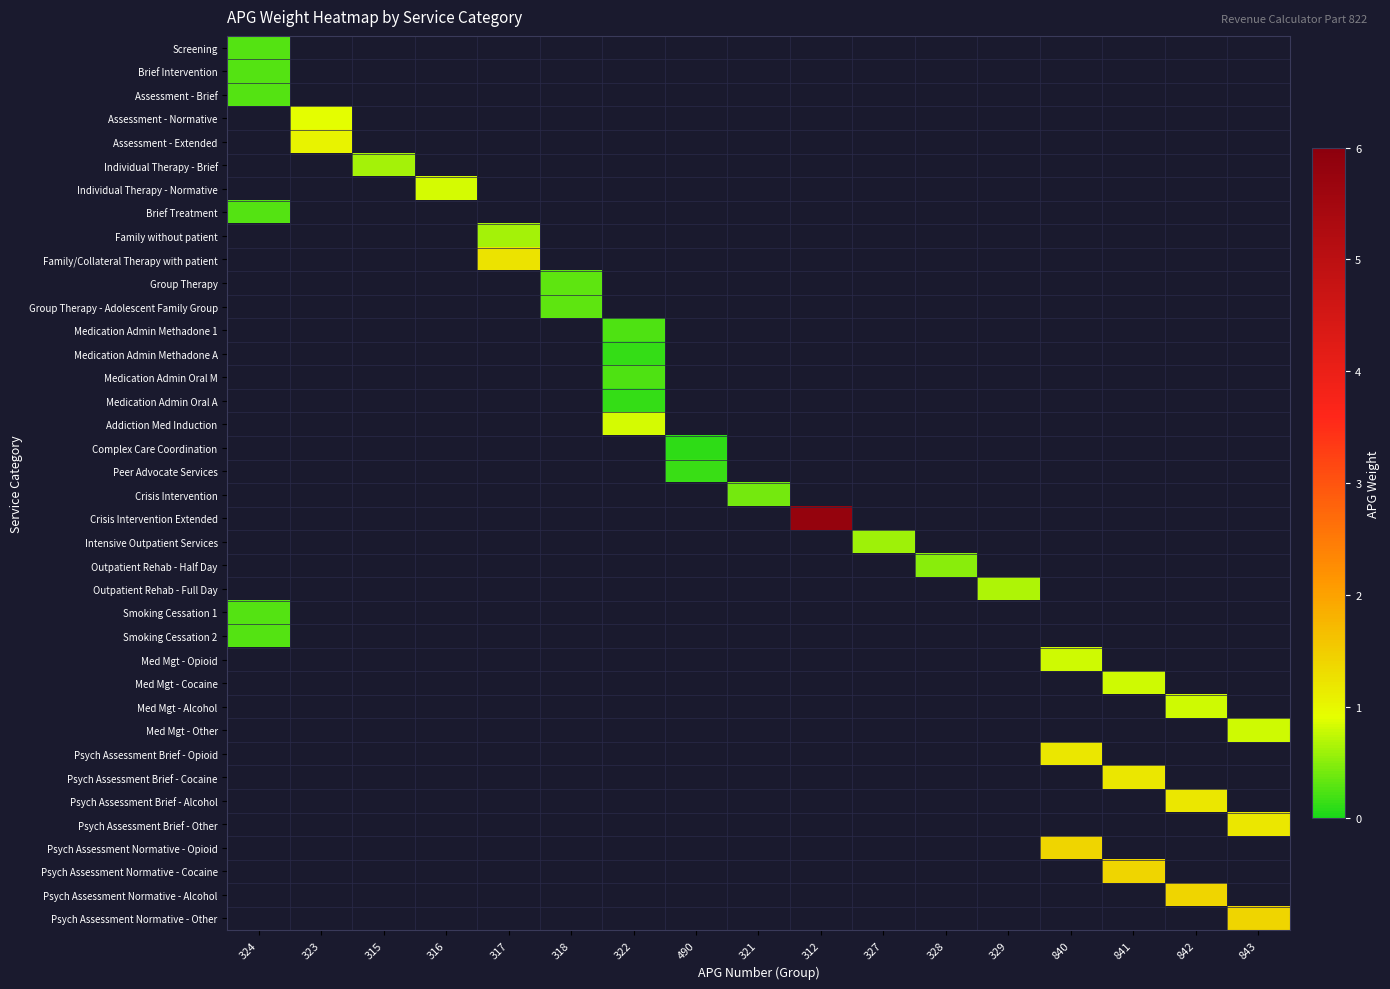

Is the value of Individual Therapy - Brief at 324 greater than the value of Psych Assessment Normative - Opioid at 317?

No